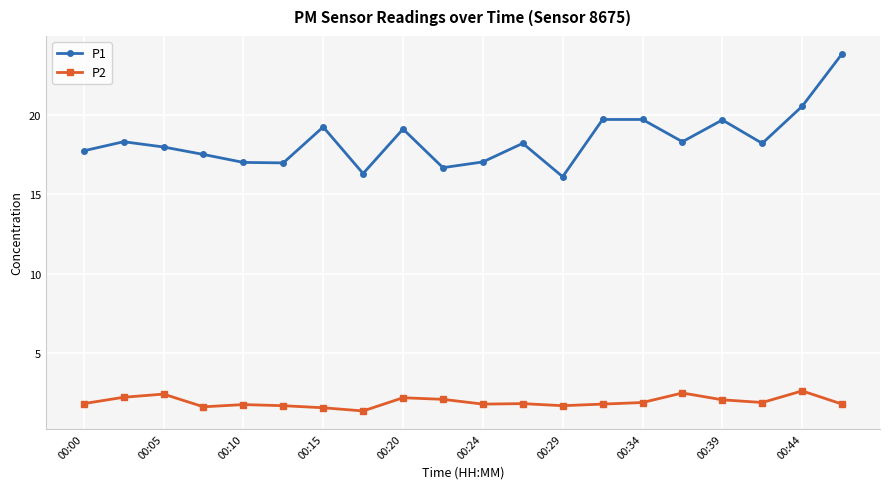

What are all the series names shown in the legend?

P1, P2